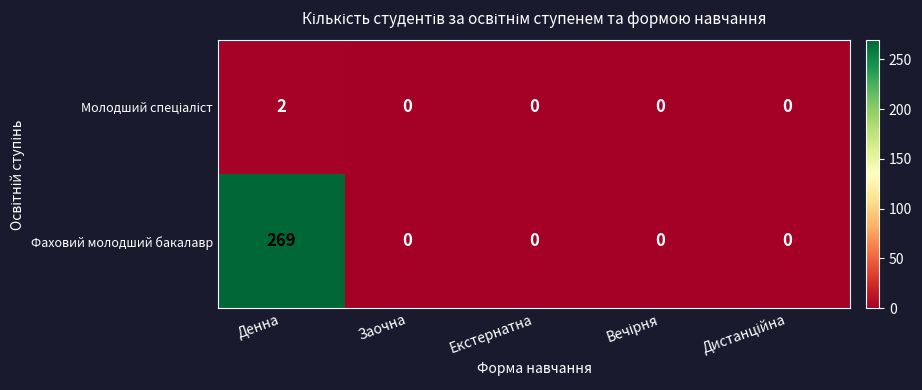

Which series changed the most between Денна and Екстернатна?

Фаховий молодший бакалавр